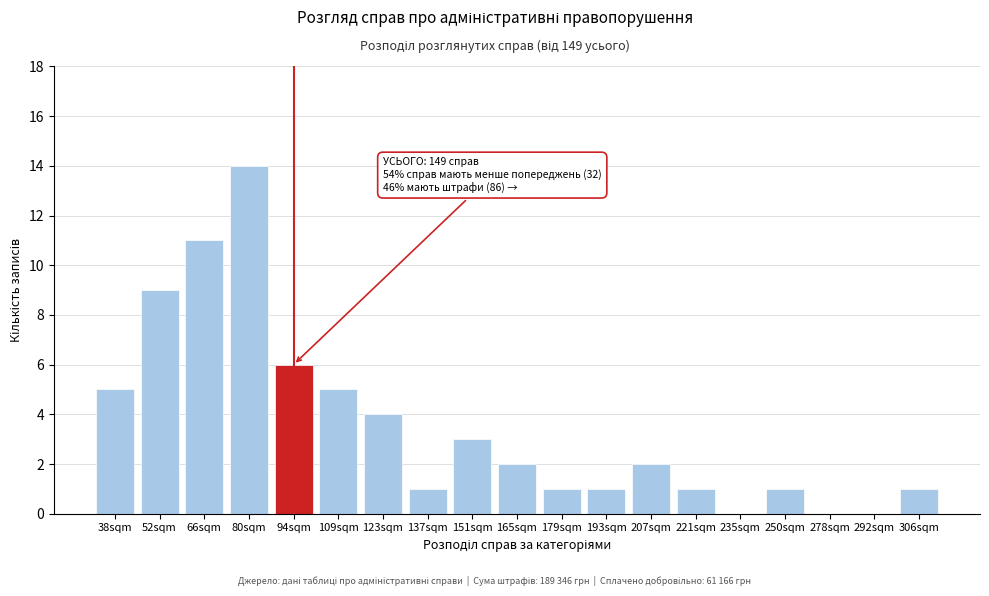

Reading left to right, transcribe all the data shown in this chart.

38sqm=5	52sqm=9	66sqm=11	80sqm=14	94sqm=6	109sqm=5	123sqm=4	137sqm=1	151sqm=3	165sqm=2	179sqm=1	193sqm=1	207sqm=2	221sqm=1	235sqm=0	250sqm=1	278sqm=0	292sqm=0	306sqm=1